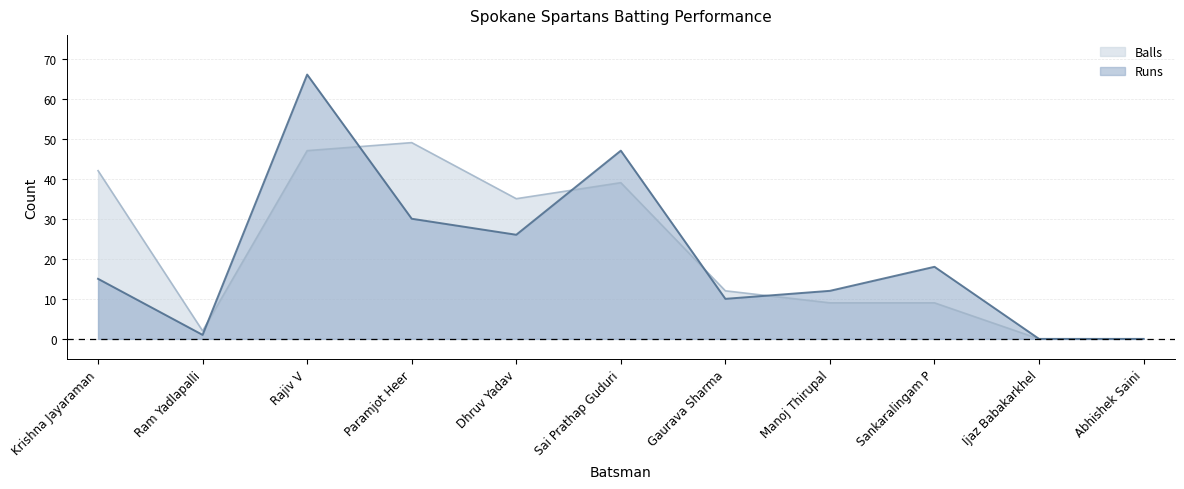

How many times do Runs and Balls cross each other?

5